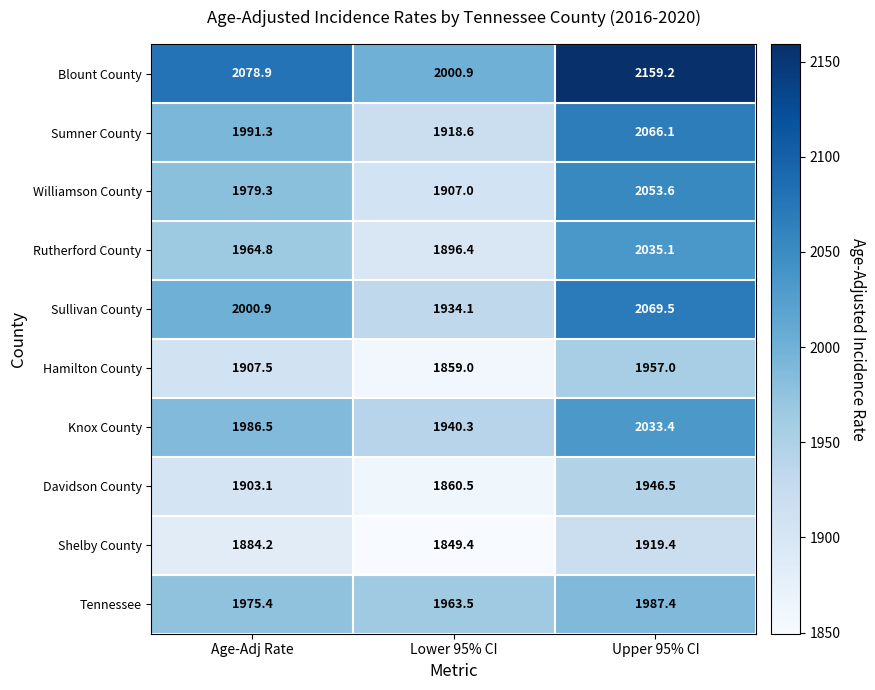

At how many categories does at least one series exceed 1883?

3